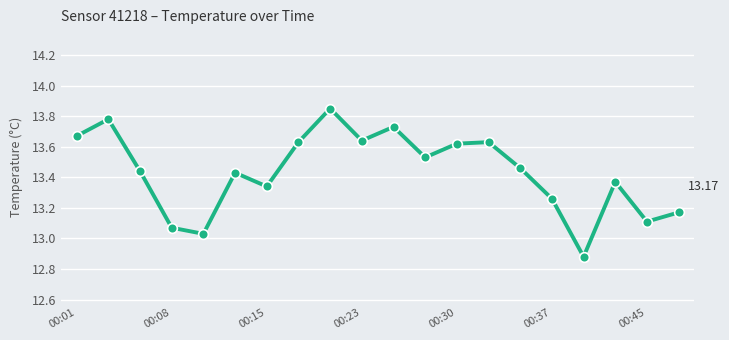

How many points are higher than both their immediate neighbors (excluding endpoints)?

6